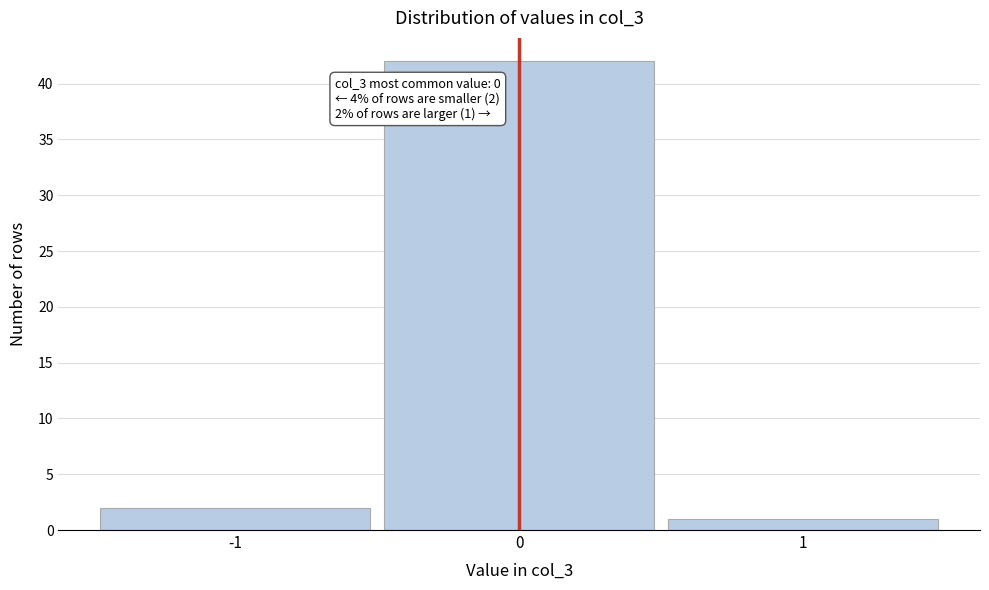

Which range on the x-axis has the tallest bar?

-0.5 to 0.5